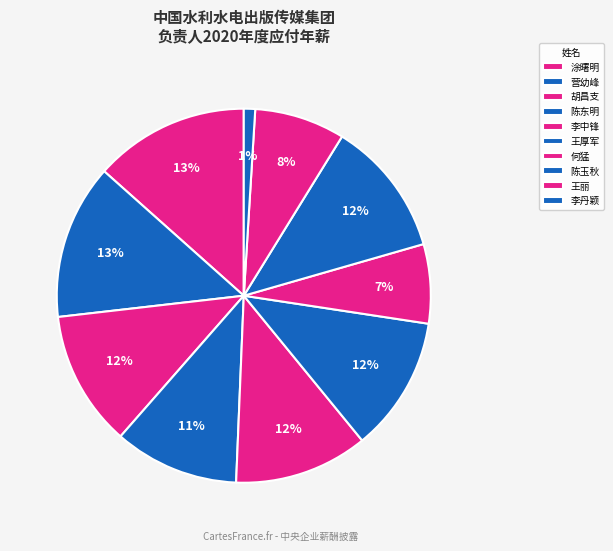

How many slices are in this pie chart?

10